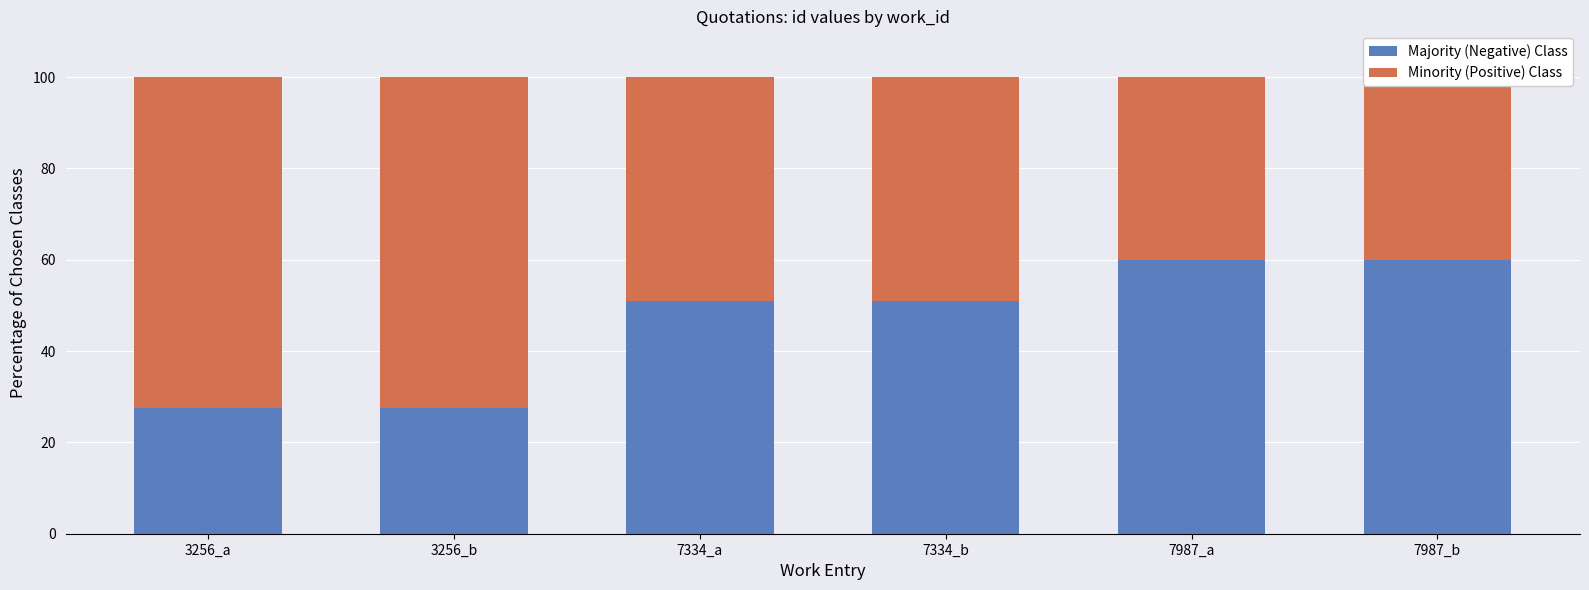

At which category does the chart reach its peak across all series?

3256_a